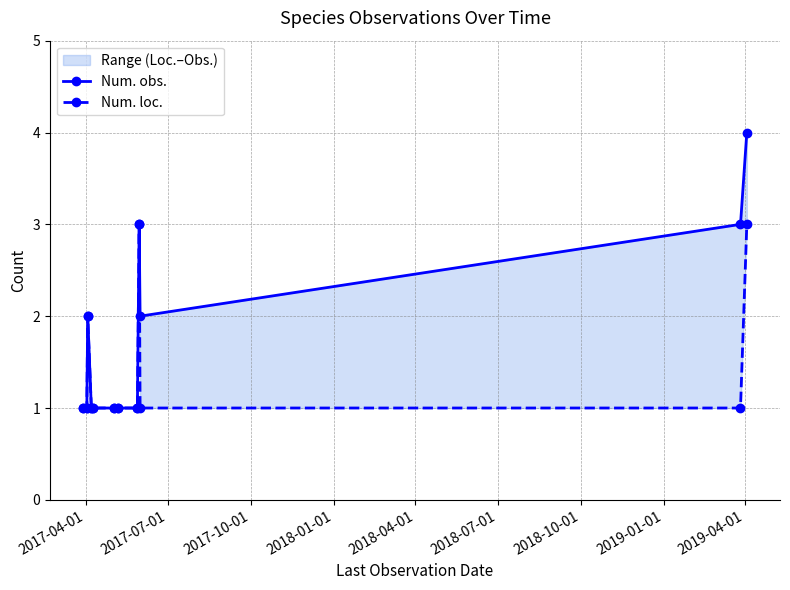

Which category has the lowest value in the Num. loc. series?

2017-04-01